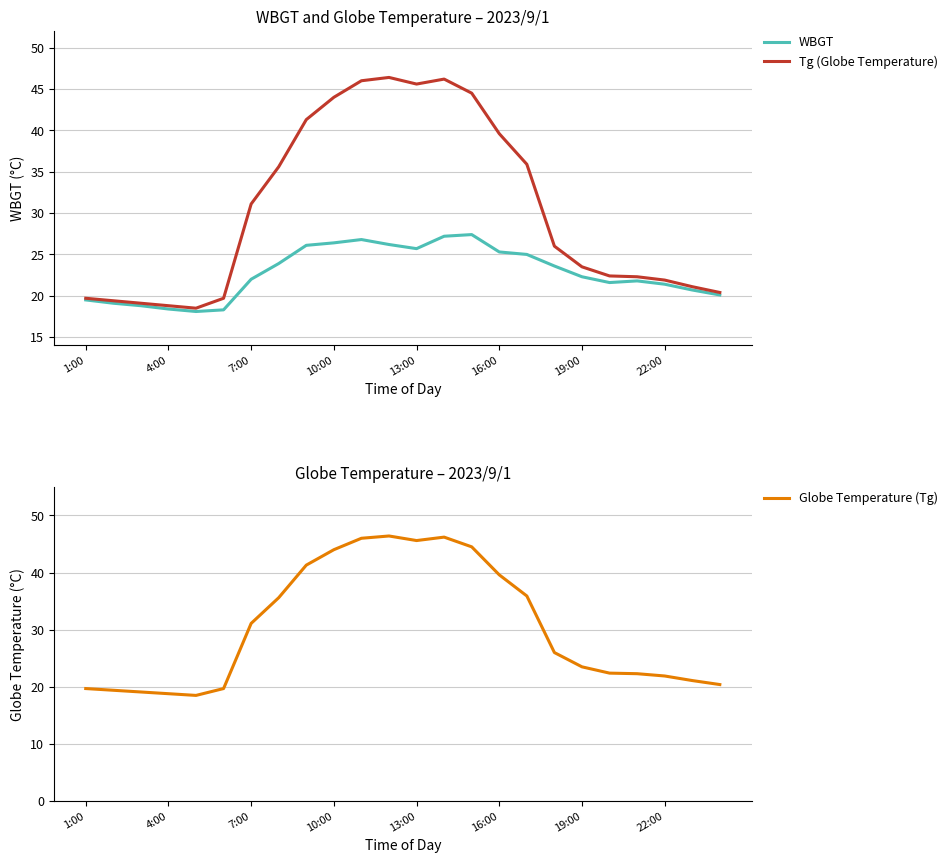

Where is Globe Temperature (Tg) nearest to the value 32?

7:00